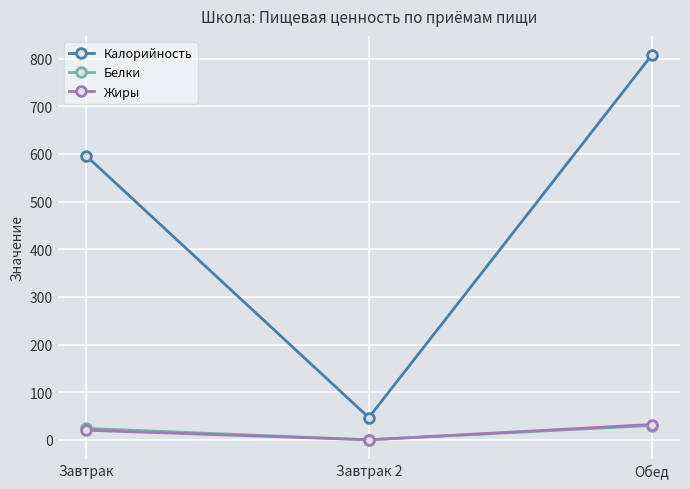

Reading left to right, extract all data points from this chart.

Калорийность: 596.5	47.0	807.2
Белки: 24.4	0.4	30.4
Жиры: 20.5	0.4	32.4